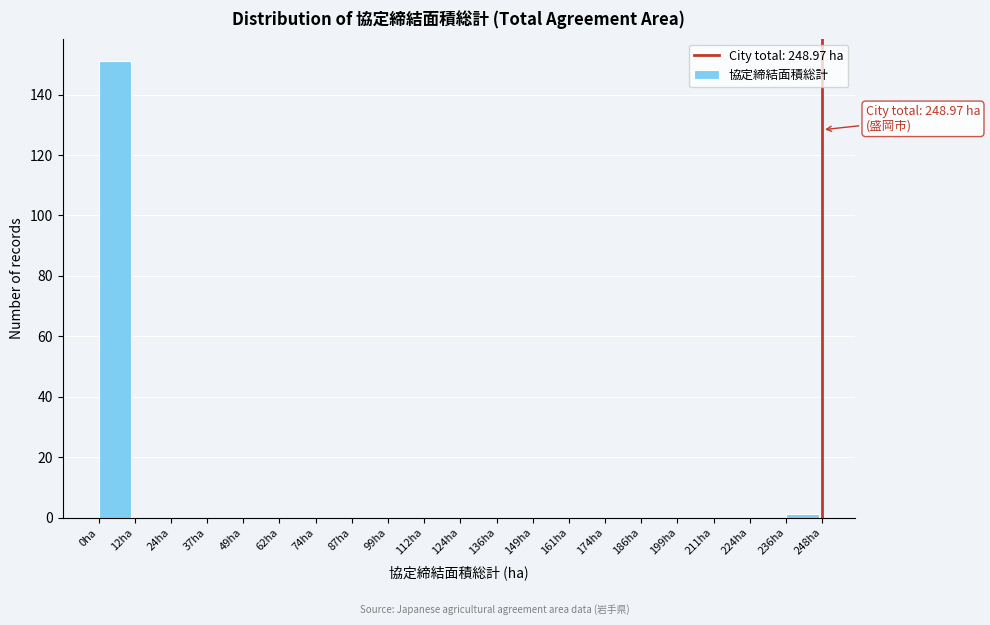

Over which range of the x-axis is the bar tallest?

0 to 12